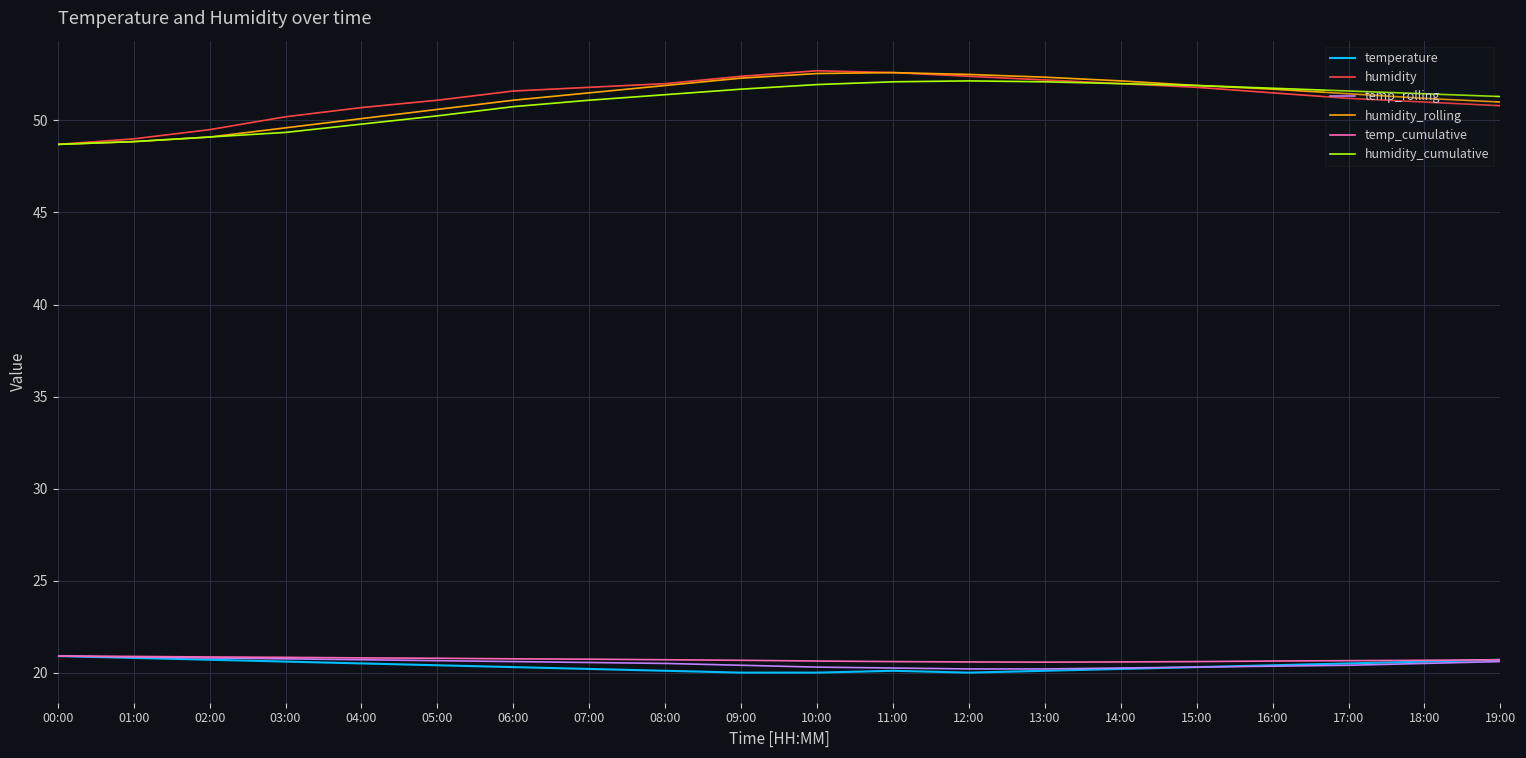

What are all the series names shown in the legend?

temperature, humidity, temp_rolling, humidity_rolling, temp_cumulative, humidity_cumulative